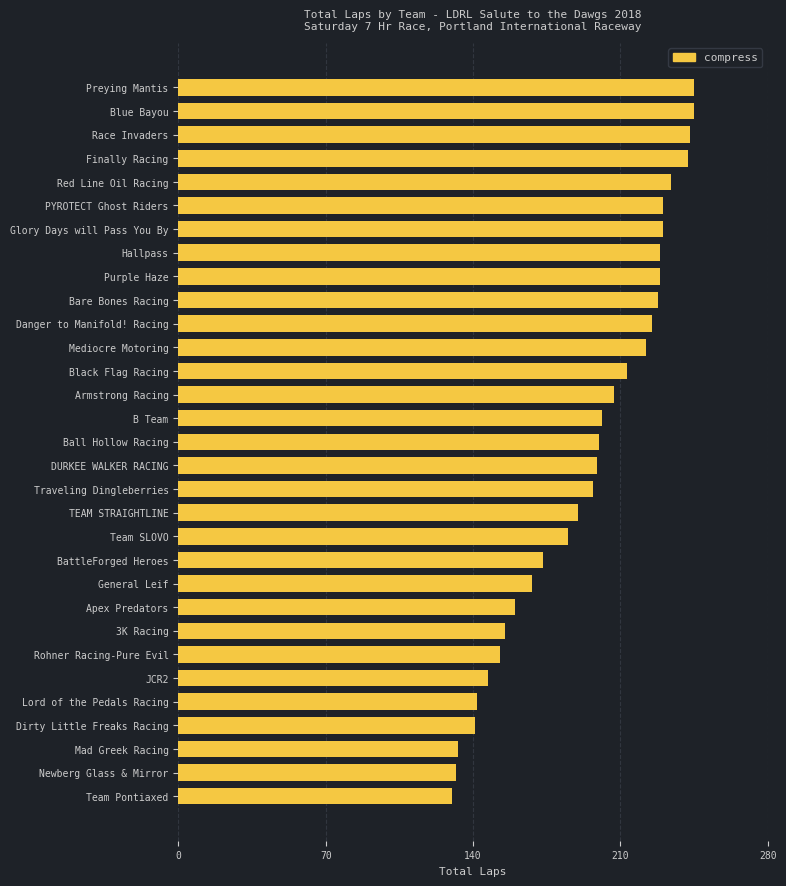

What is the change in value from Blue Bayou to Hallpass?

-16